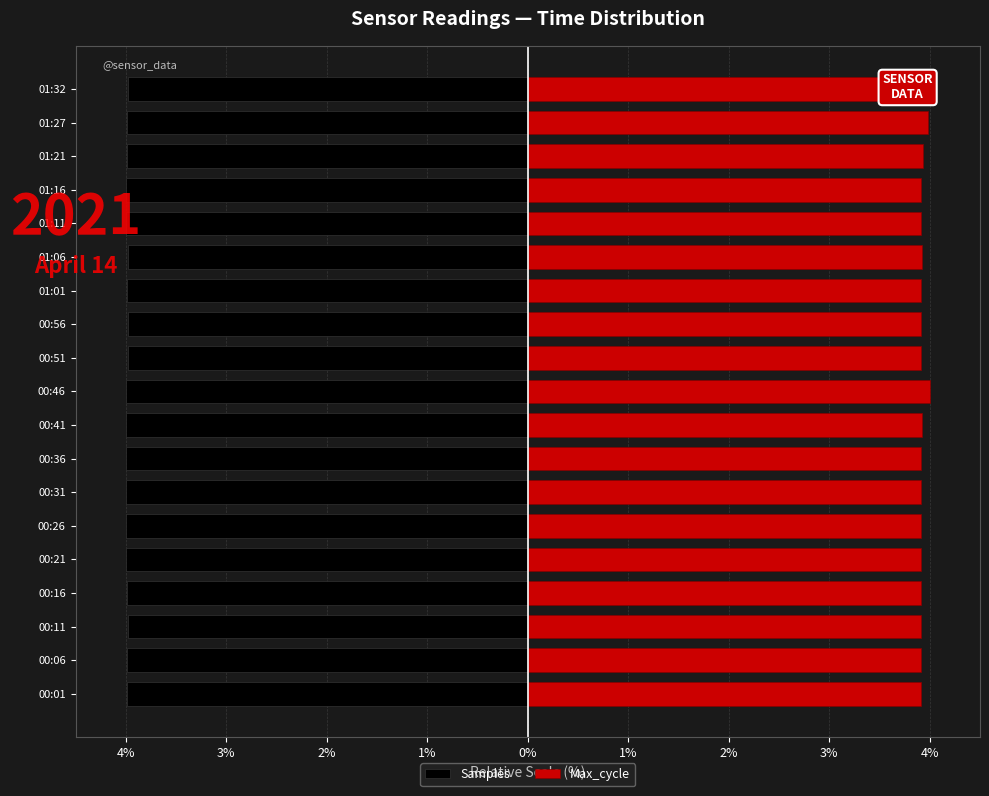

Which series has the largest range (max minus min)?

Max_cycle